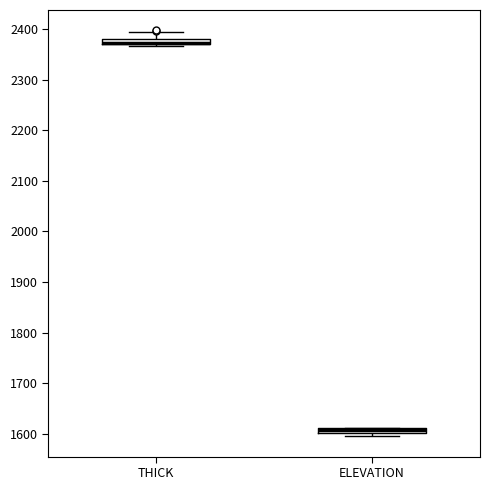

Where does the upper whisker of the box for THICK end on the y-axis? The values are not printed on the chart, so give them approximately, as read against the axis.

2400